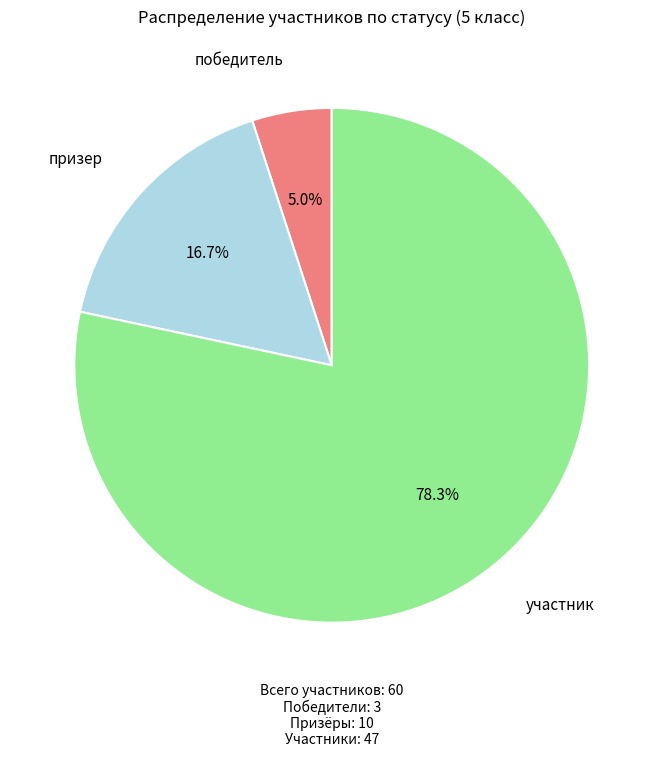

Is there a majority slice in this chart?

Yes